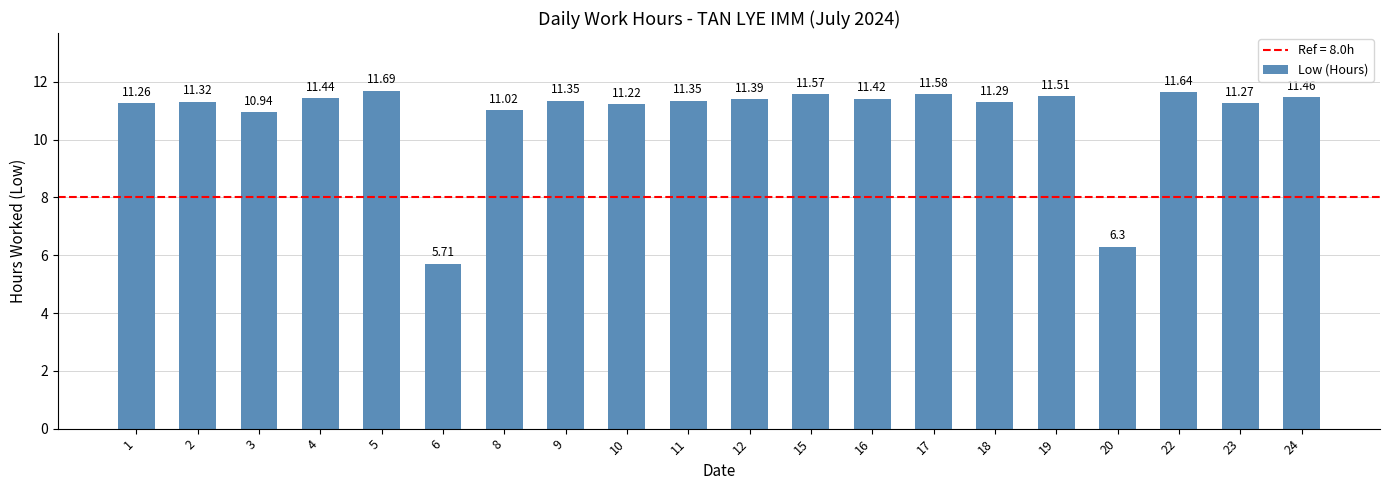

What is the difference between the maximum and minimum values?

6.0